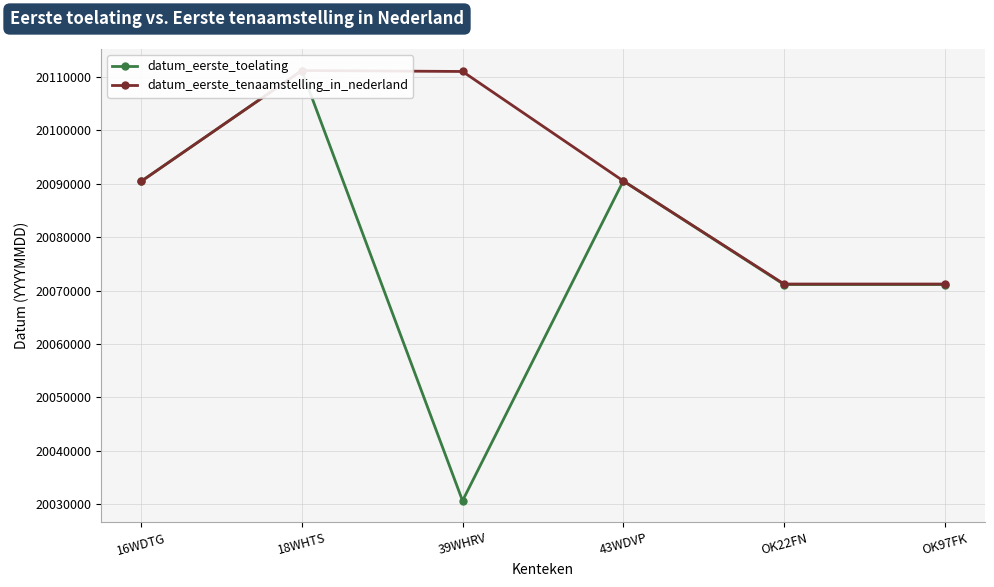

Where does the datum_eerste_toelating series first go above 20090428?

18WHTS